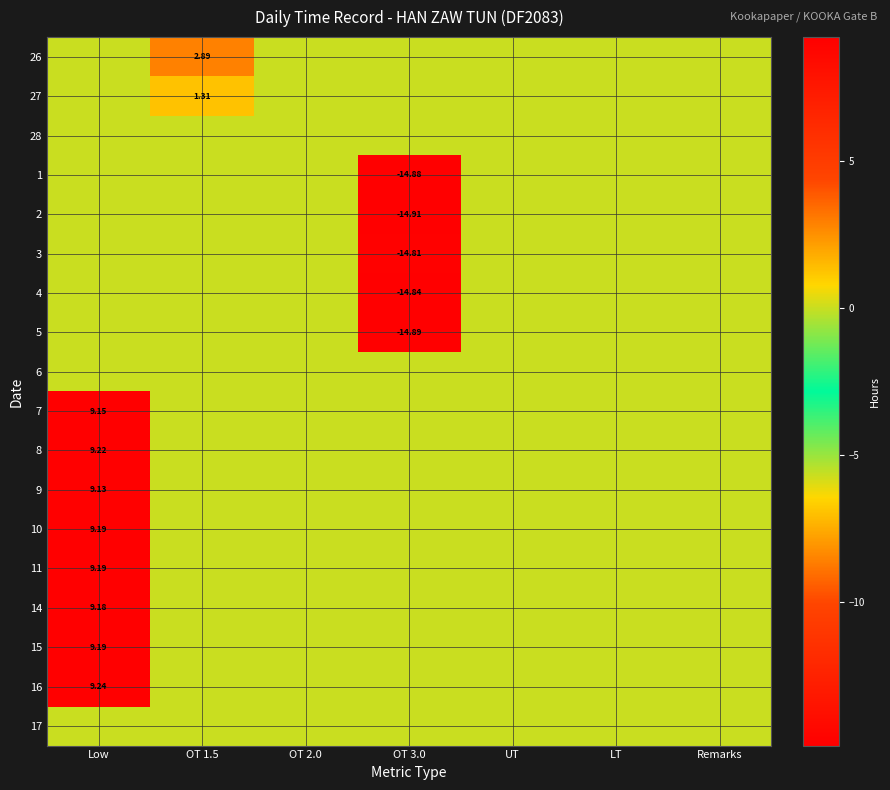

Is the value of 7 at OT 1.5 greater than the value of 2 at OT 3.0?

Yes